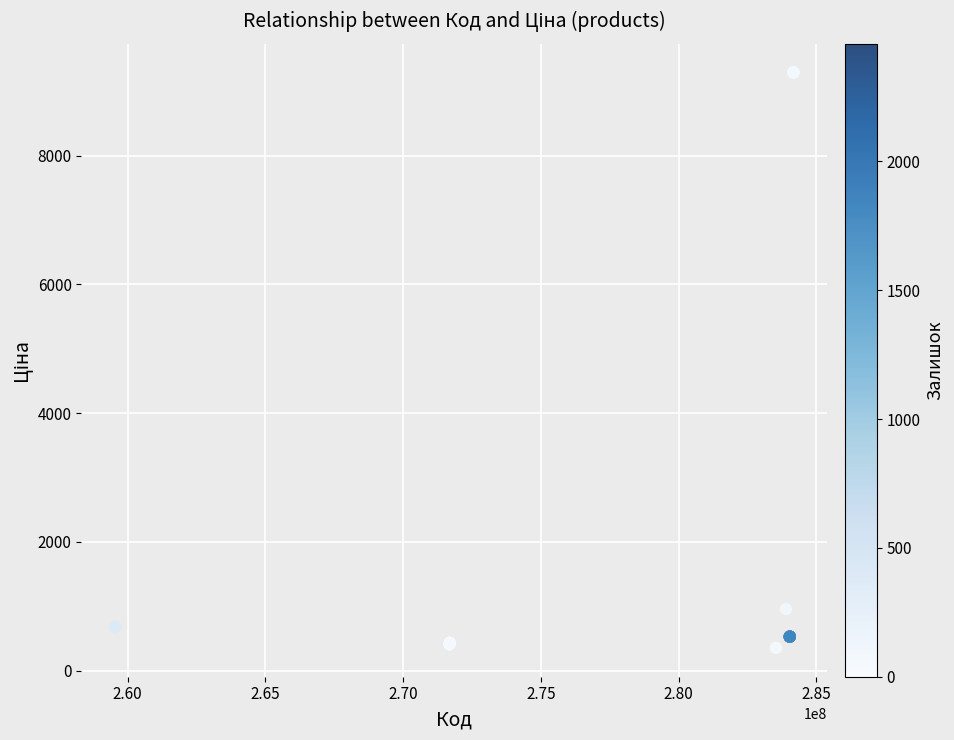

What Y value in the scatter plot is closest to 4821?

958.4